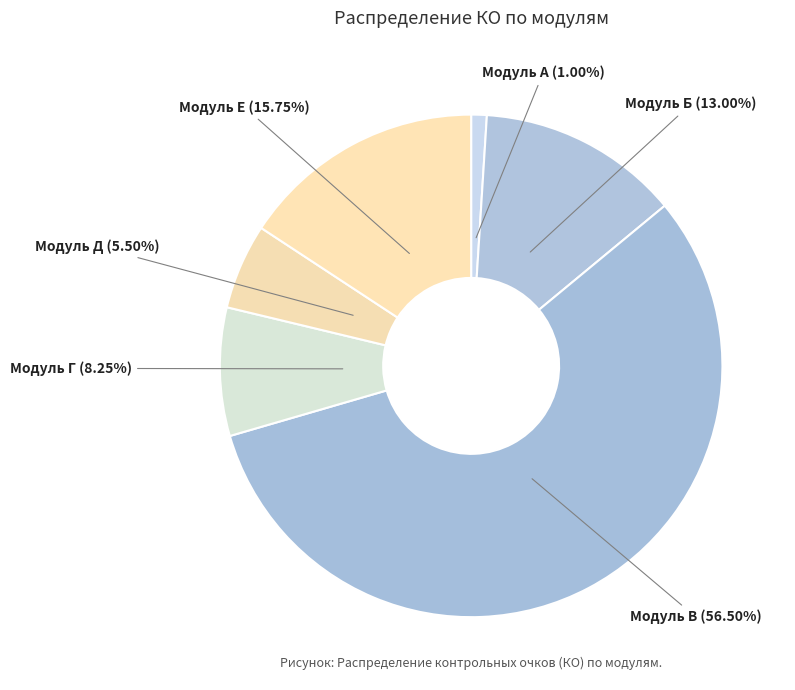

To the nearest percent, what is the average slice percentage?

17%